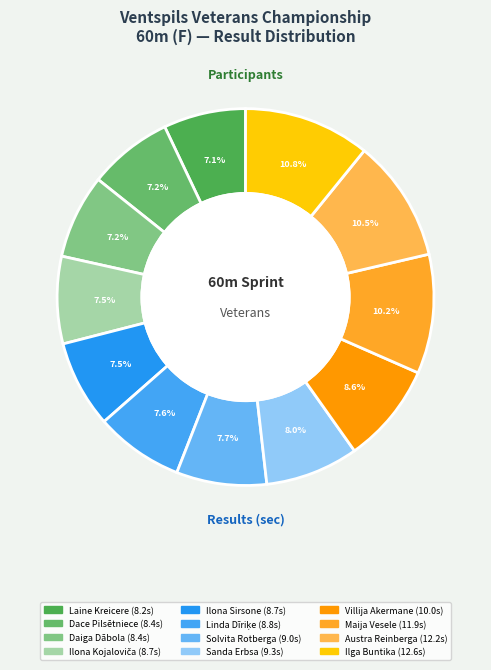

Is there any slice that represents more than half of the pie?

No